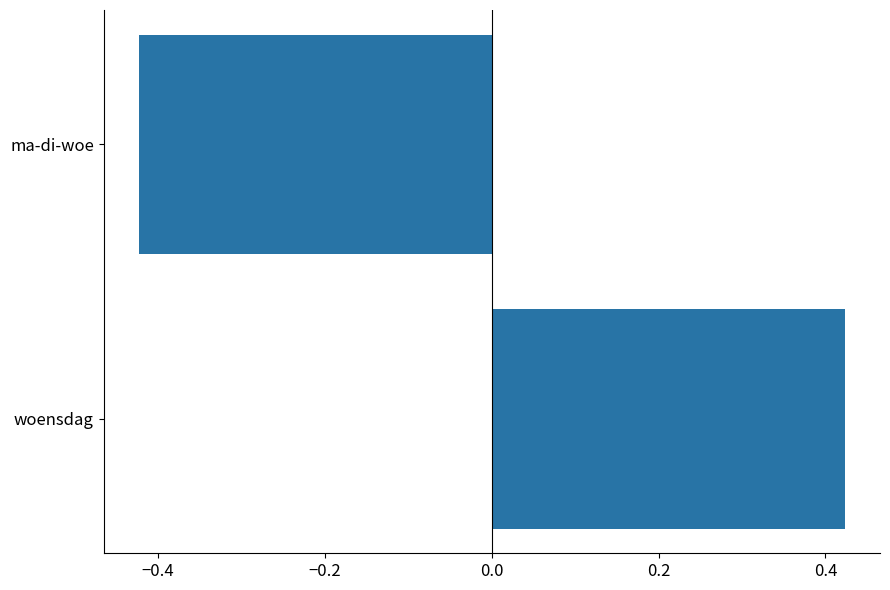

What is the change in value from woensdag to ma-di-woe?

-0.8